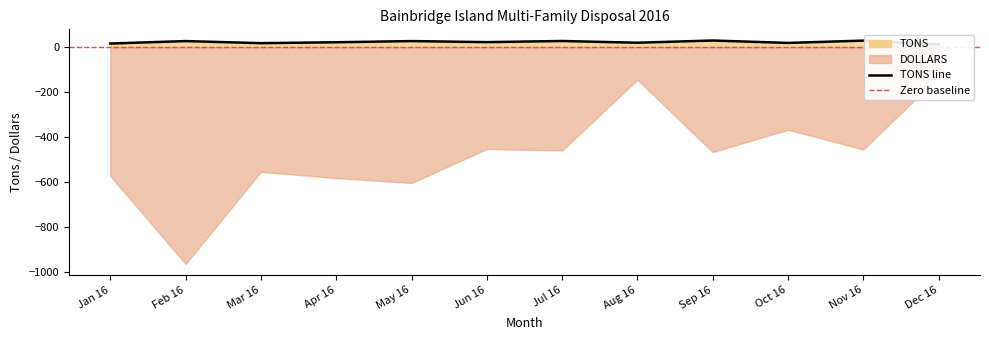

What is the label of the 3rd point from the right?

Oct 16